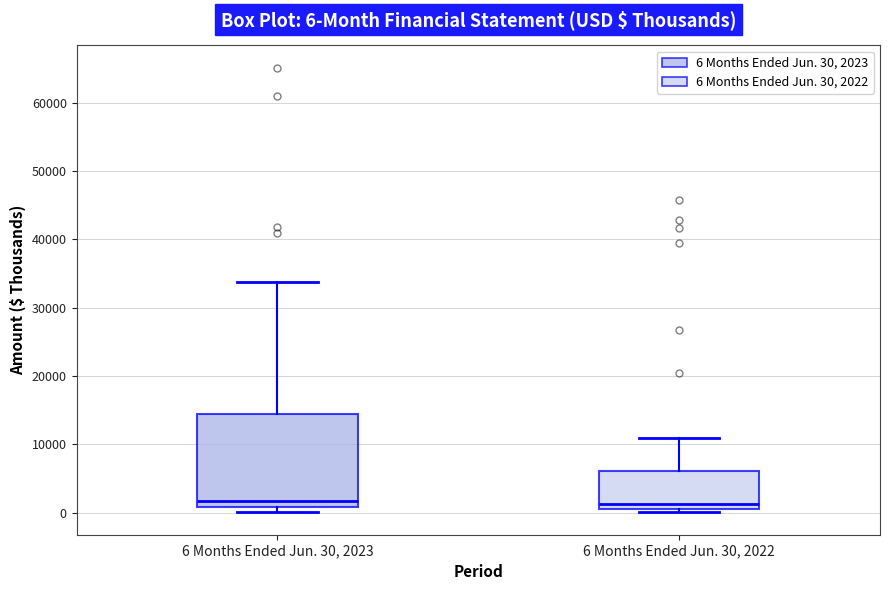

Which box is the tallest, from its lower edge to its upper edge?

6 Months Ended Jun. 30, 2023